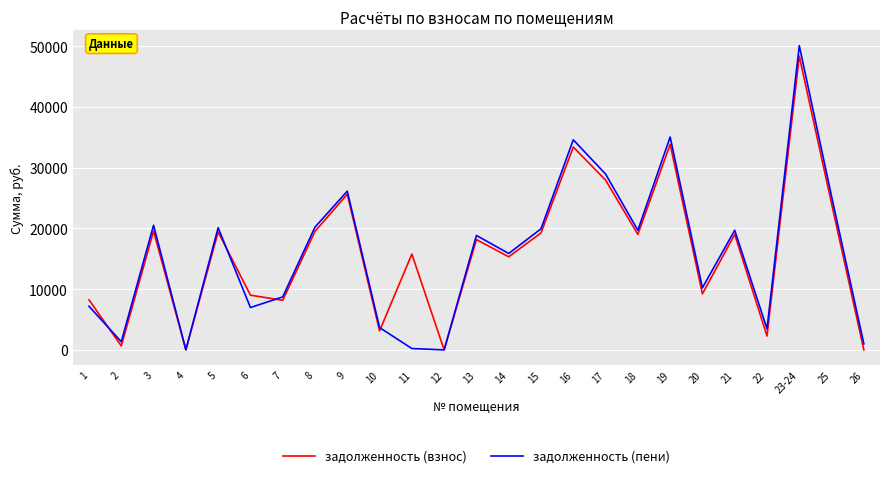

How many interior local valleys does the задолженность (взнос) series have?

9